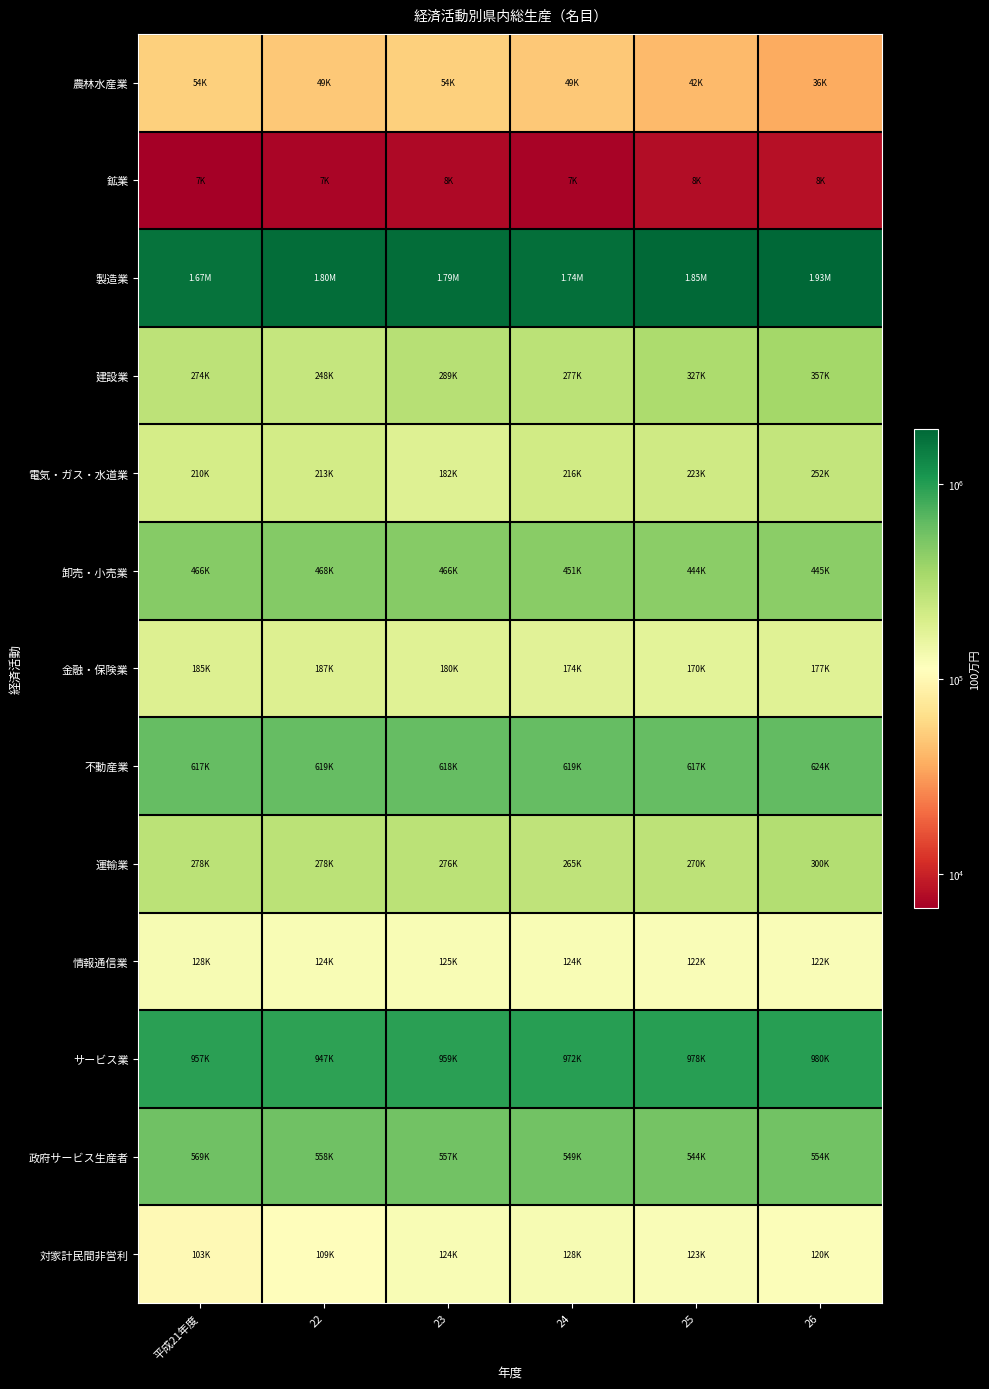

Which label corresponds to the smallest value in the chart?

平成21年度